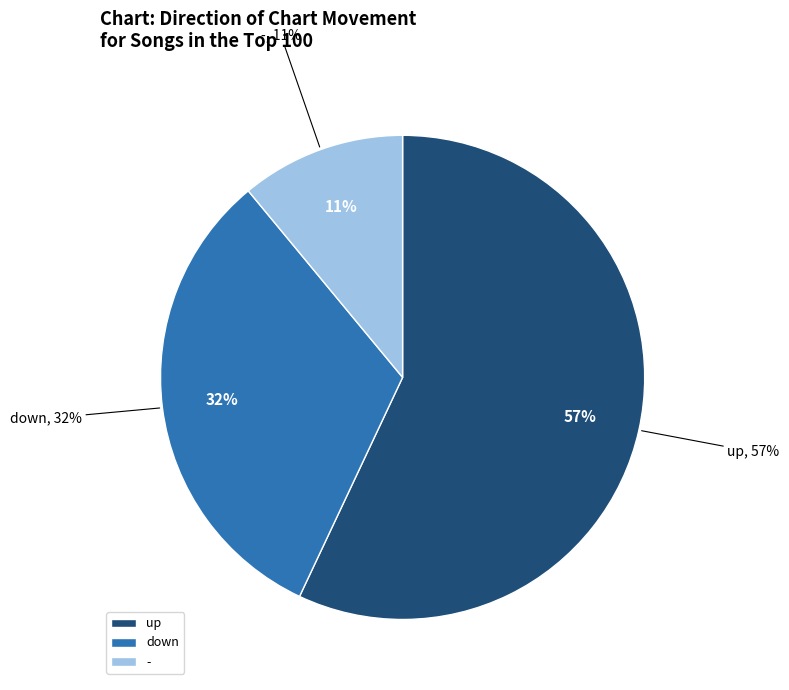

Is there any slice that represents more than half of the pie?

Yes